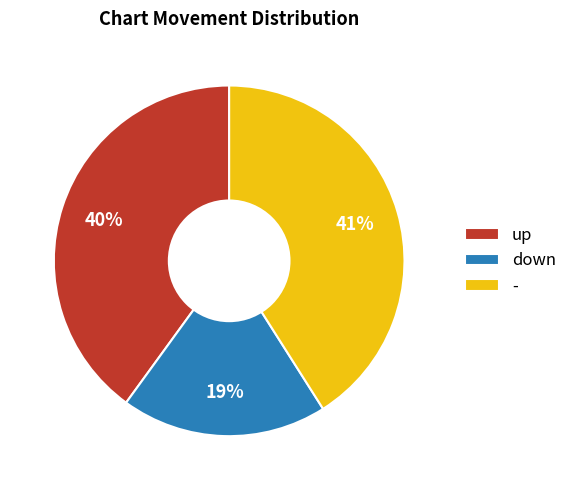

Which slice is the largest?

-